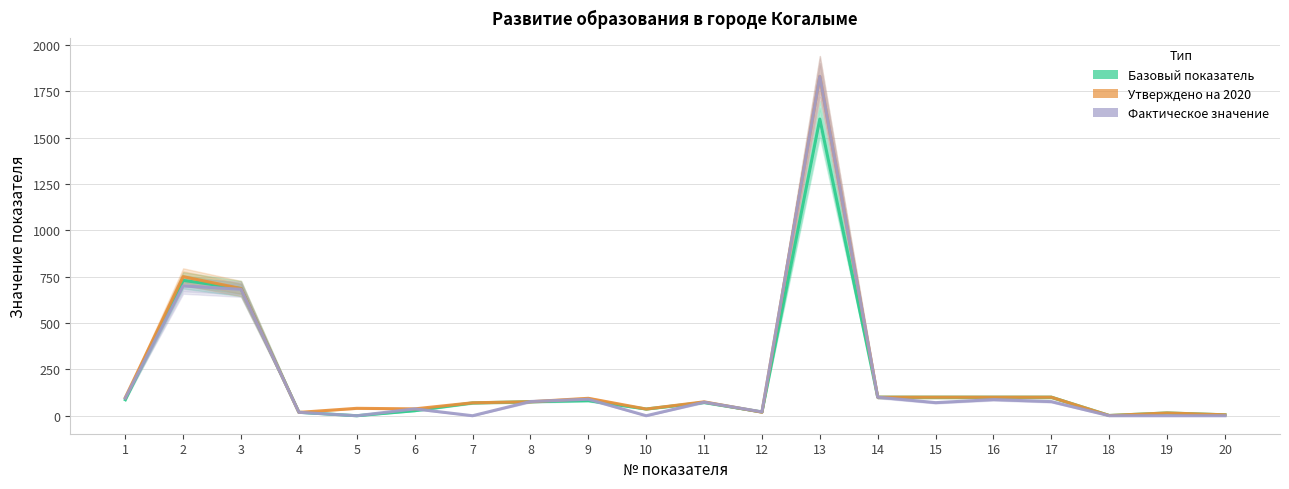

Between 11 and 18, which is larger?

11